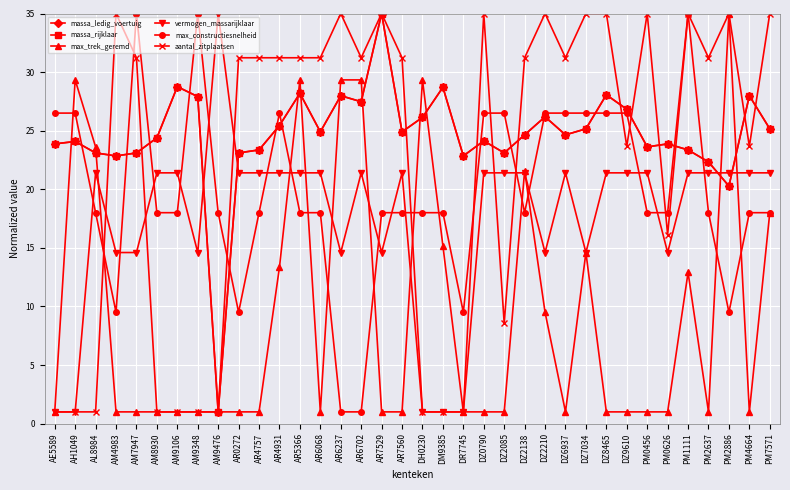

What is the lowest value of the aantal_zitplaatsen series?

1.0